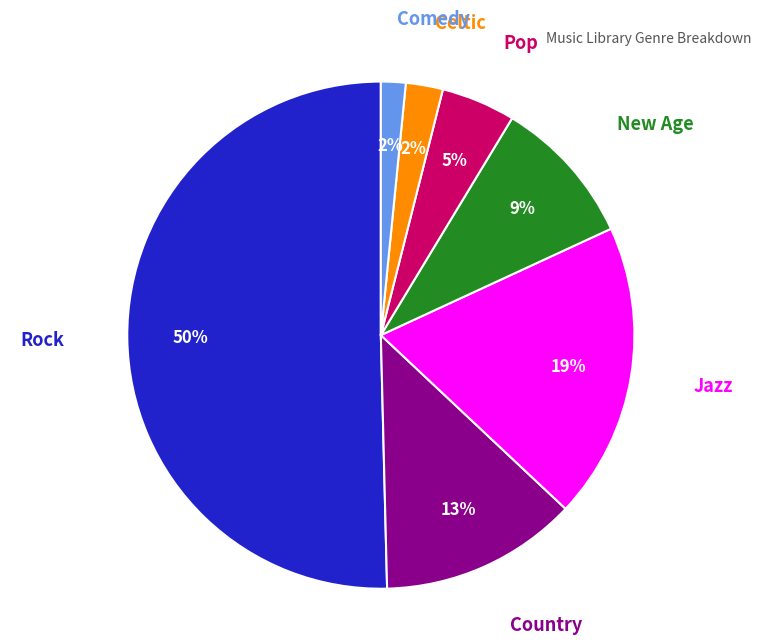

To the nearest percent, what is the average slice percentage?

14%